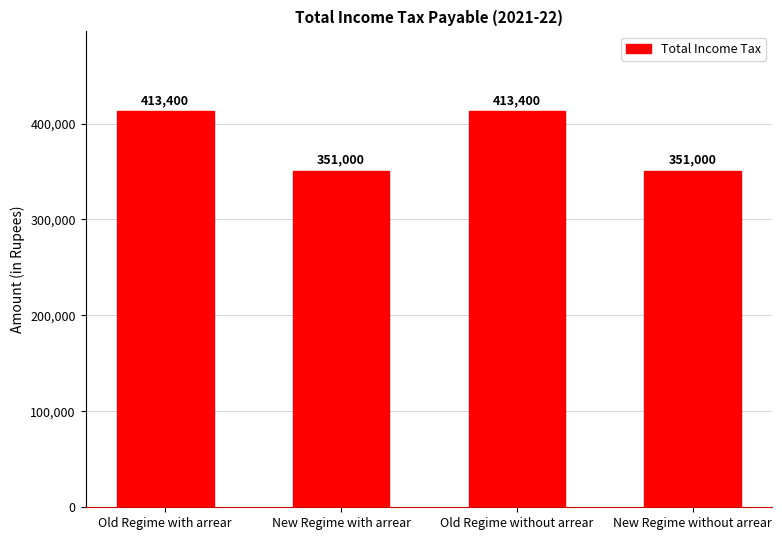

What is the change in value from Old Regime with arrear to New Regime with arrear?

-62400